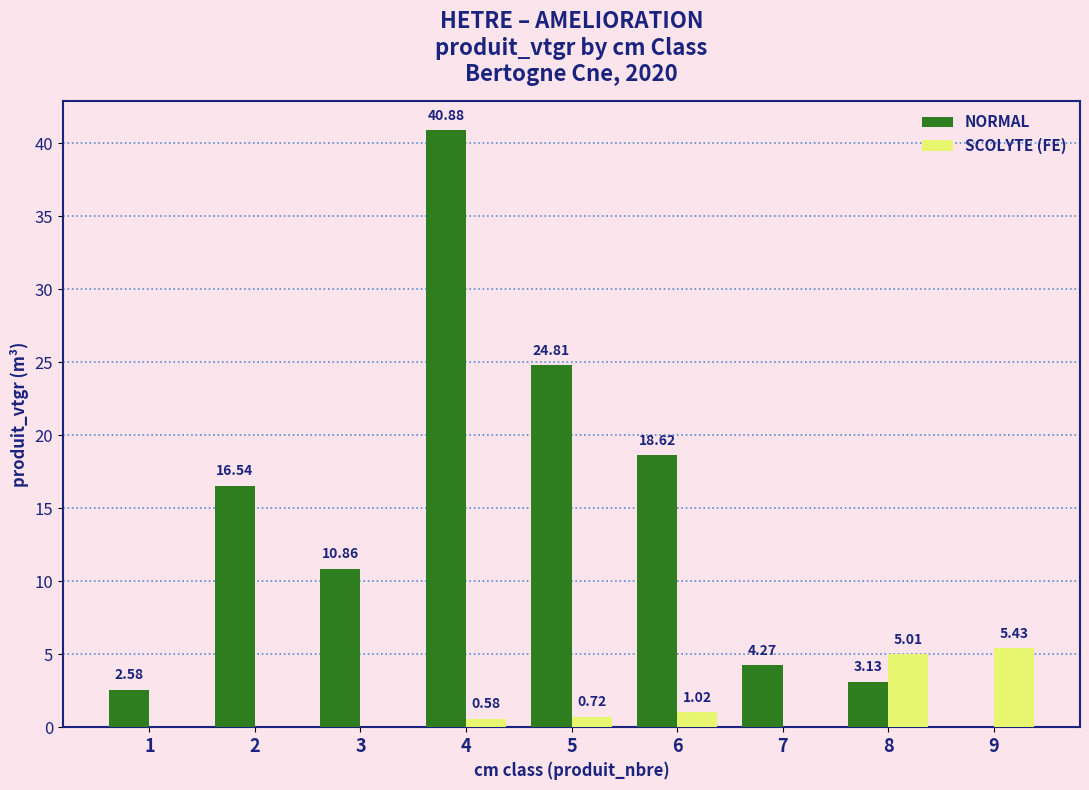

What are all the series names shown in the legend?

NORMAL, SCOLYTE (FE)